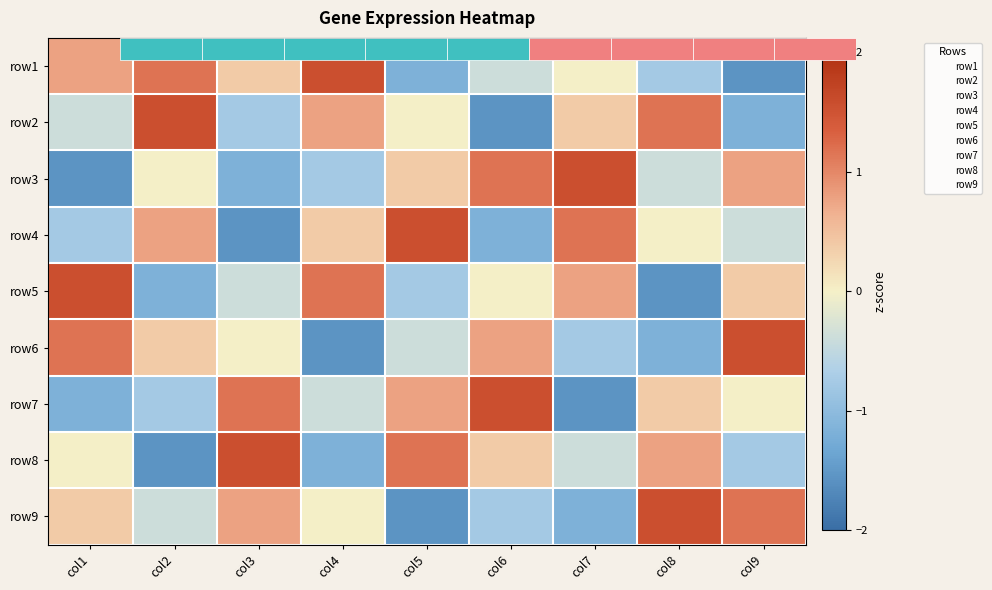

What is the difference between the second highest and second lowest values in the row5 series?

2.3